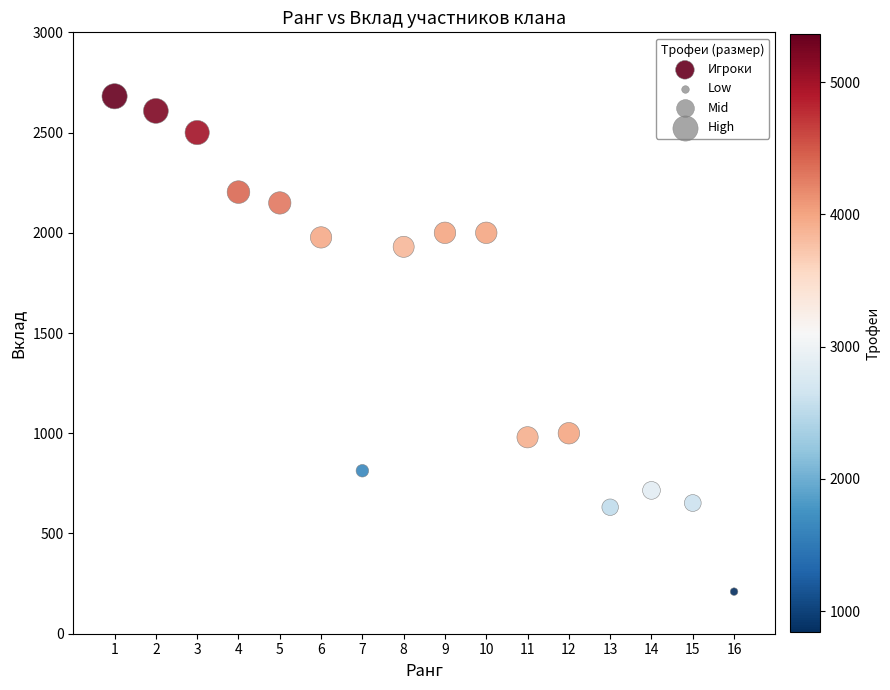

What is the range of X values (max minus min)?

15